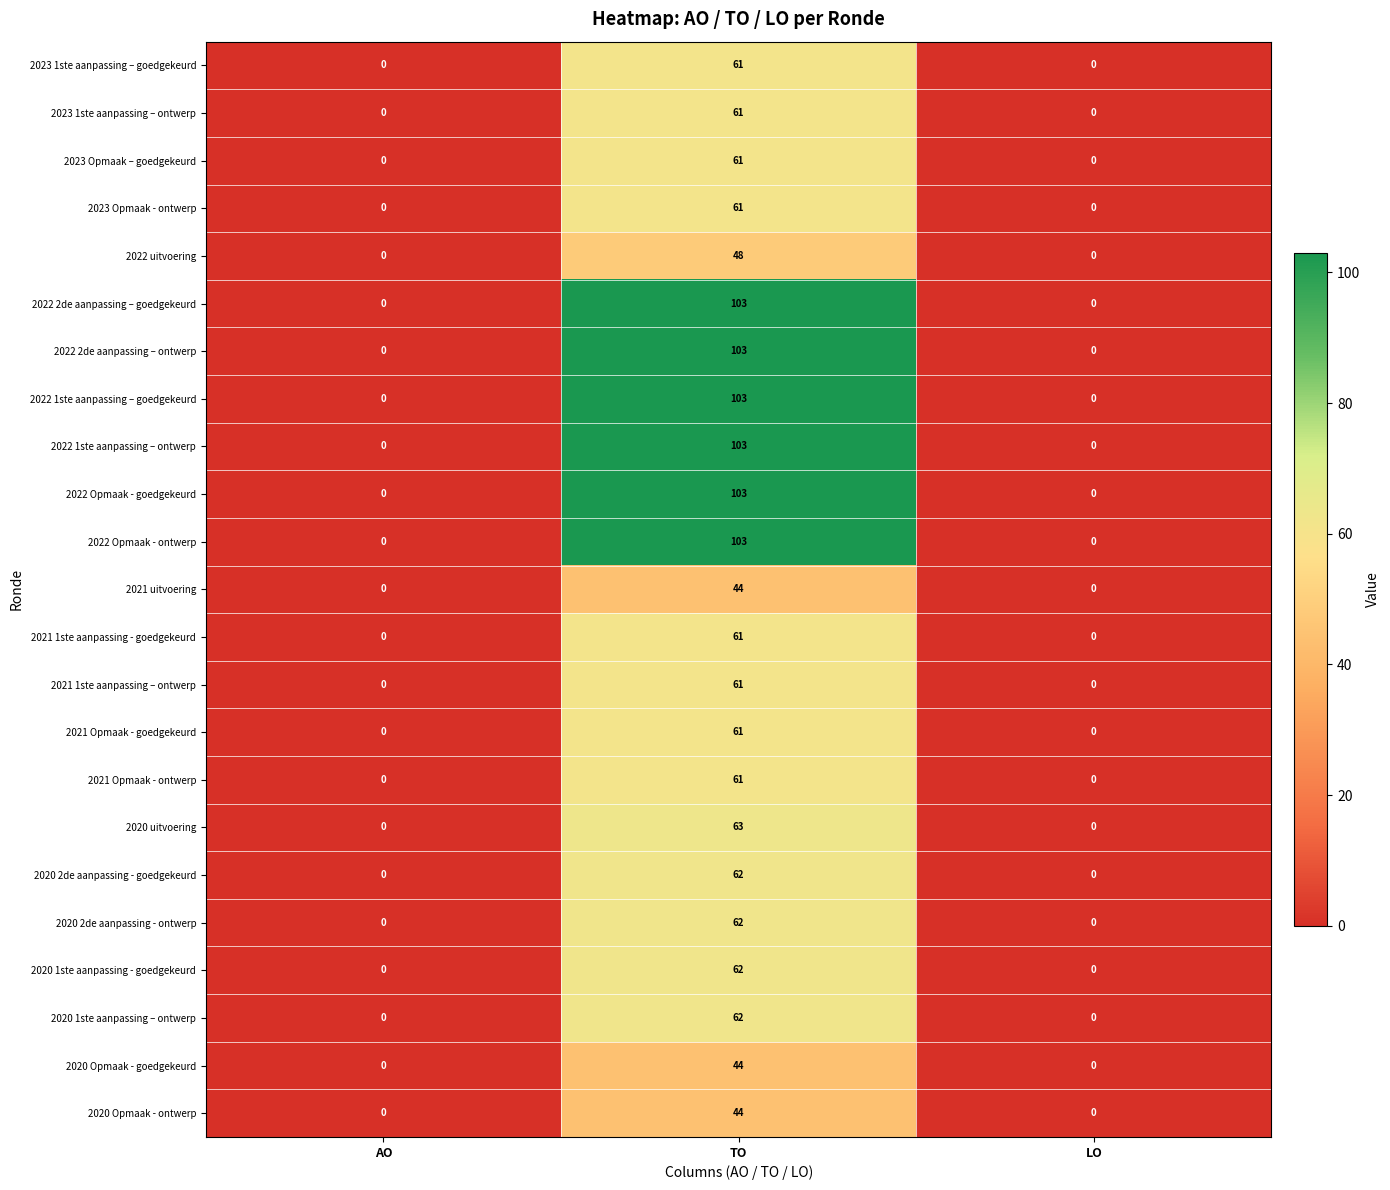

How many 2020 1ste aanpassing - goedgekeurd values are between 0 and 62?

3